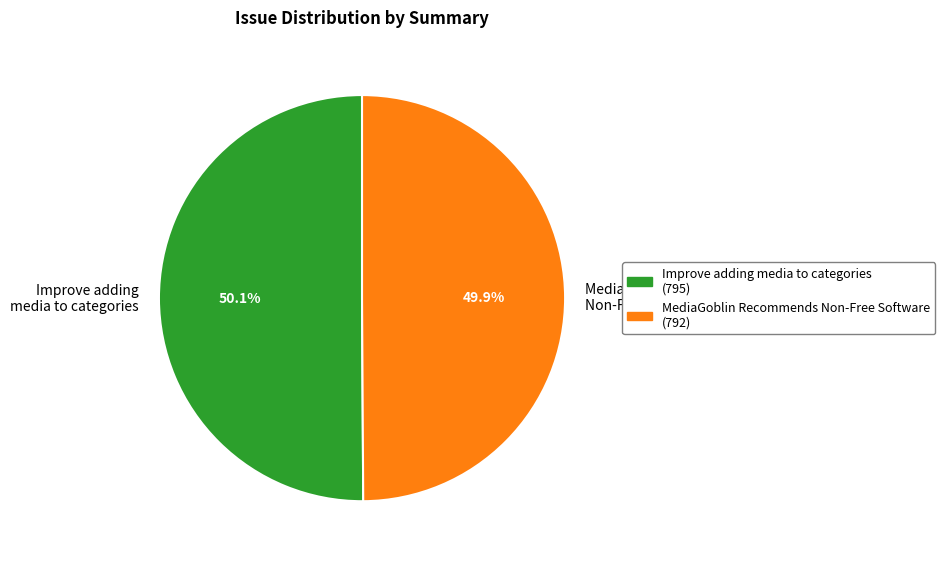

Count the number of slices in the pie.

2